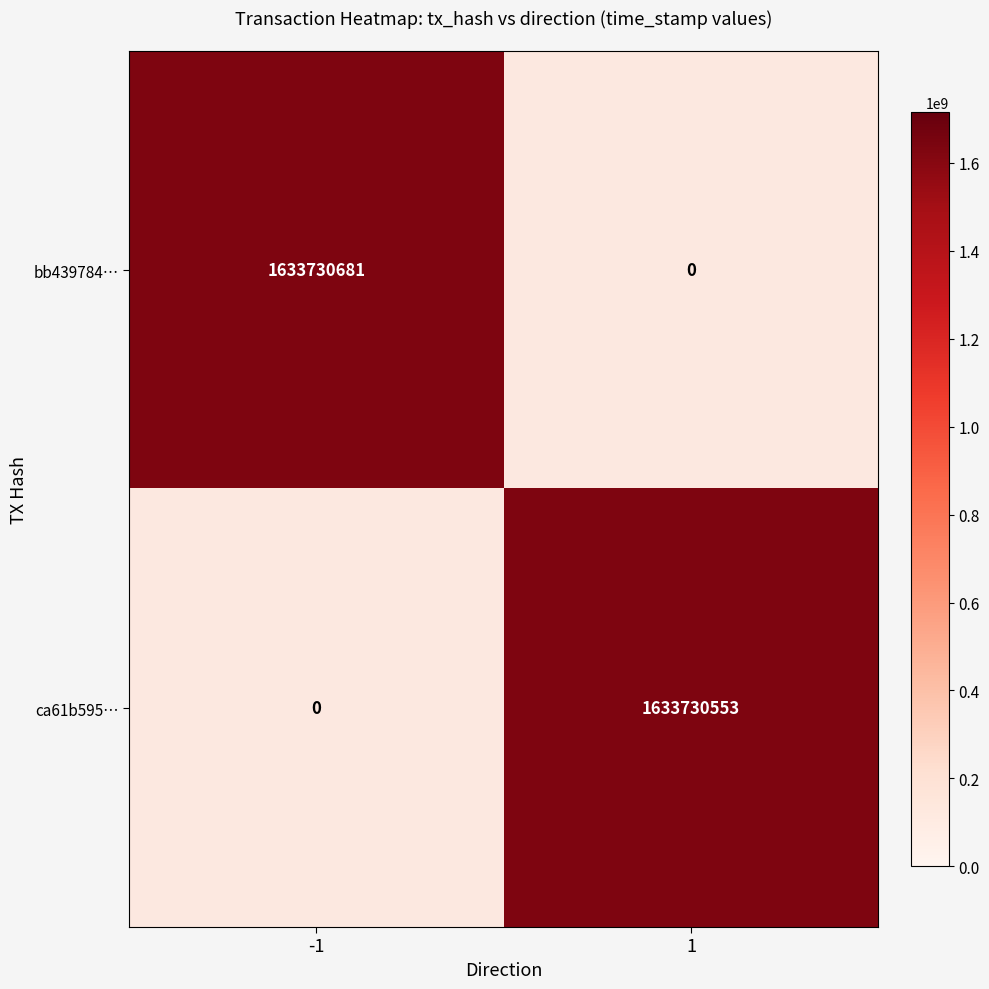

How many data points does each series have?

2